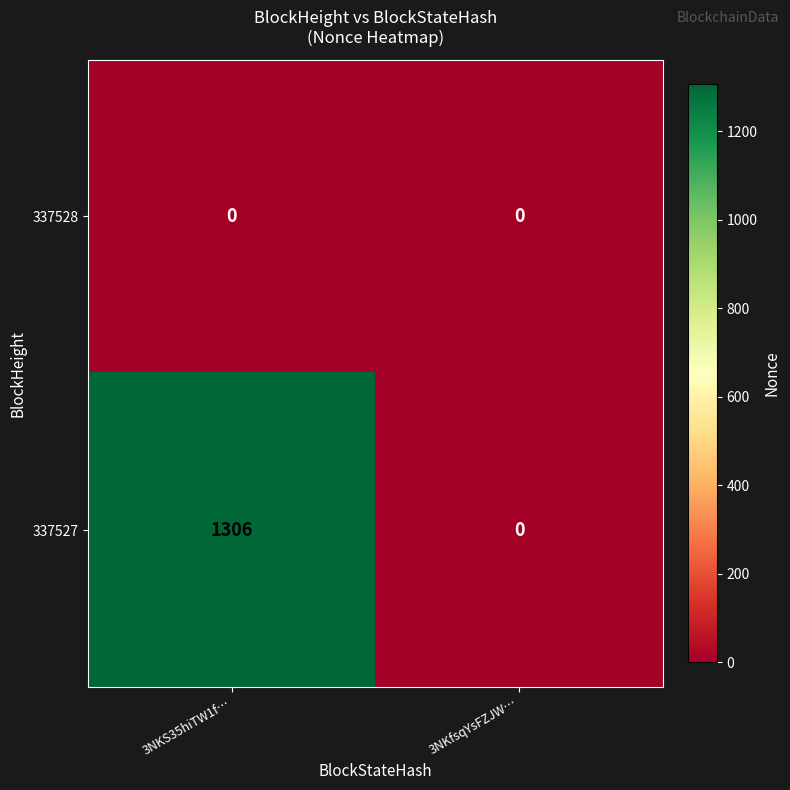

Which series changed the most between 3NKS35hiTW1f… and 3NKfsqYsFZJW…?

337527